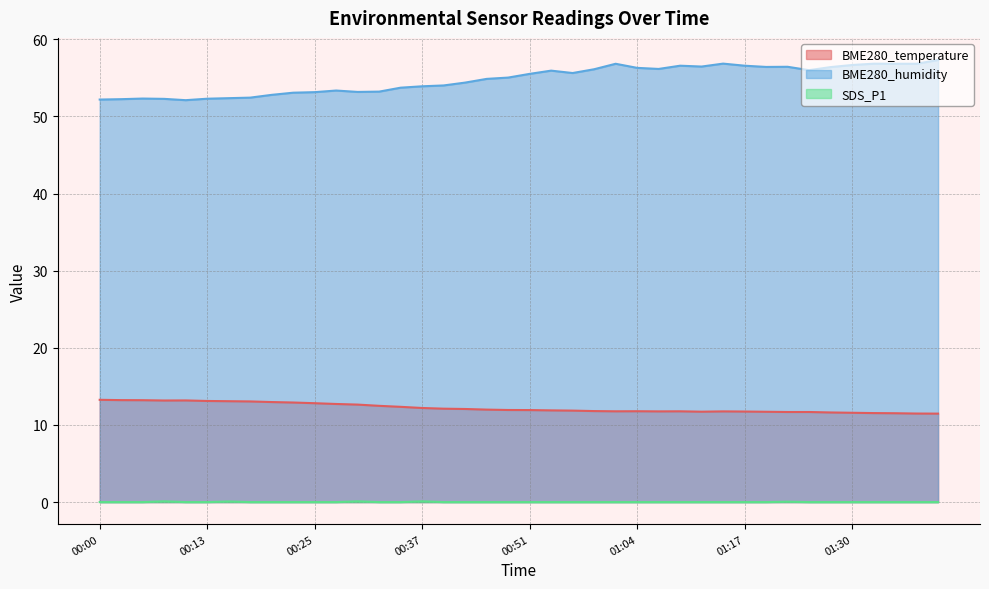

True or false: BME280_temperature and SDS_P1 intersect in this chart.

False